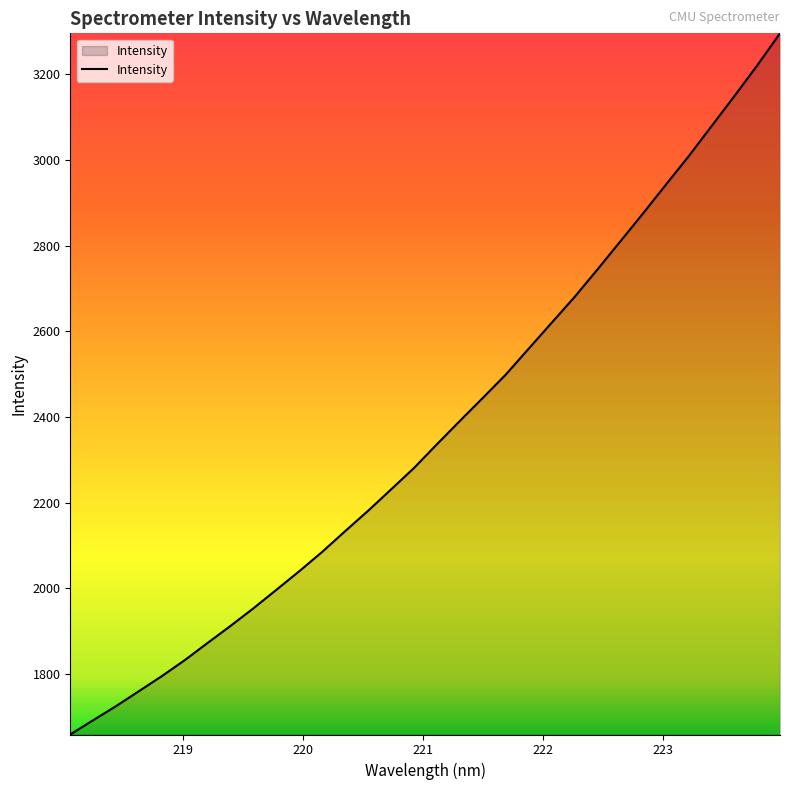

What is the minimum value shown in the chart?

1659.1